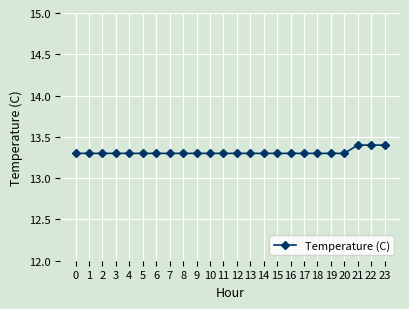

Approximately how many times larger is the value at 14 compared to 8?

1.0